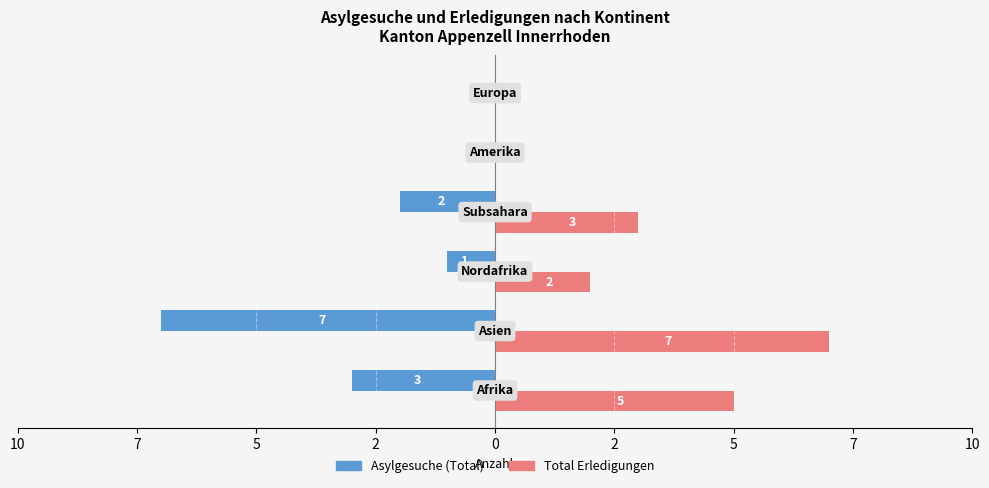

What is the value of the Asylgesuche (Total) bar at the 4th from the left?

-2